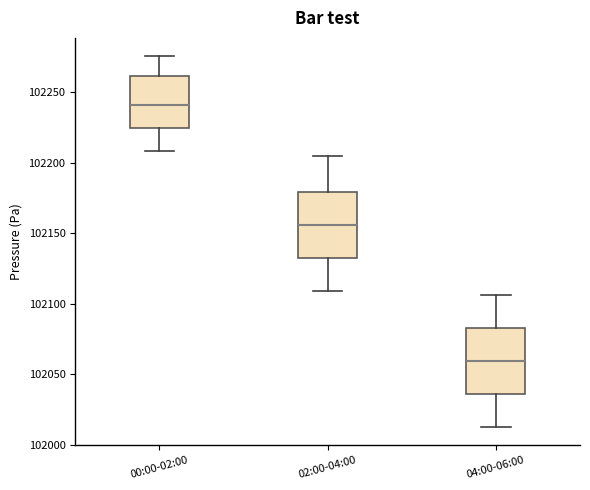

Where does the lower whisker of the box for 02:00-04:00 end on the y-axis? The values are not printed on the chart, so give them approximately, as read against the axis.

102110